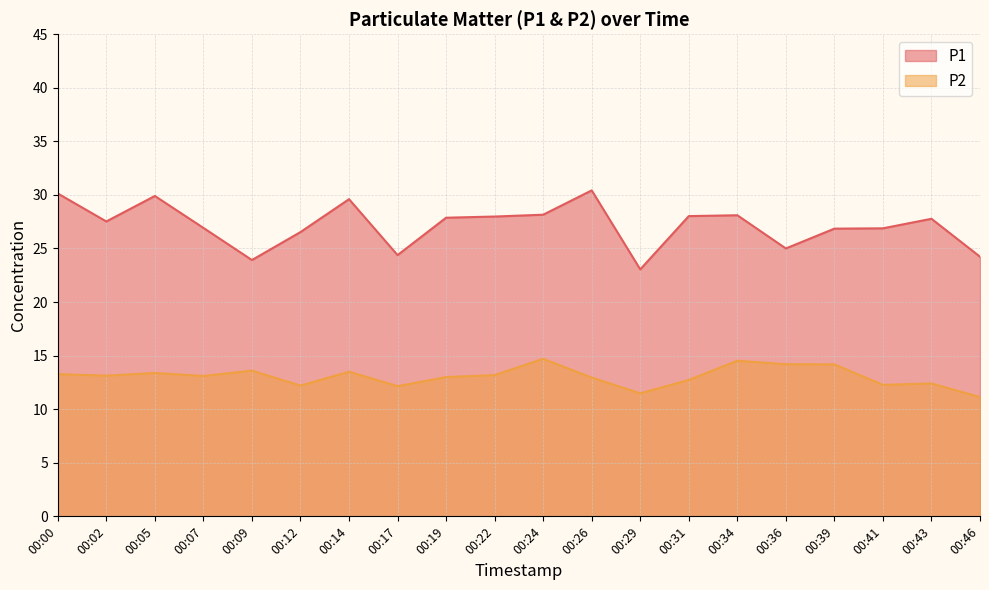

True or false: P2 and P1 cross at least once.

False